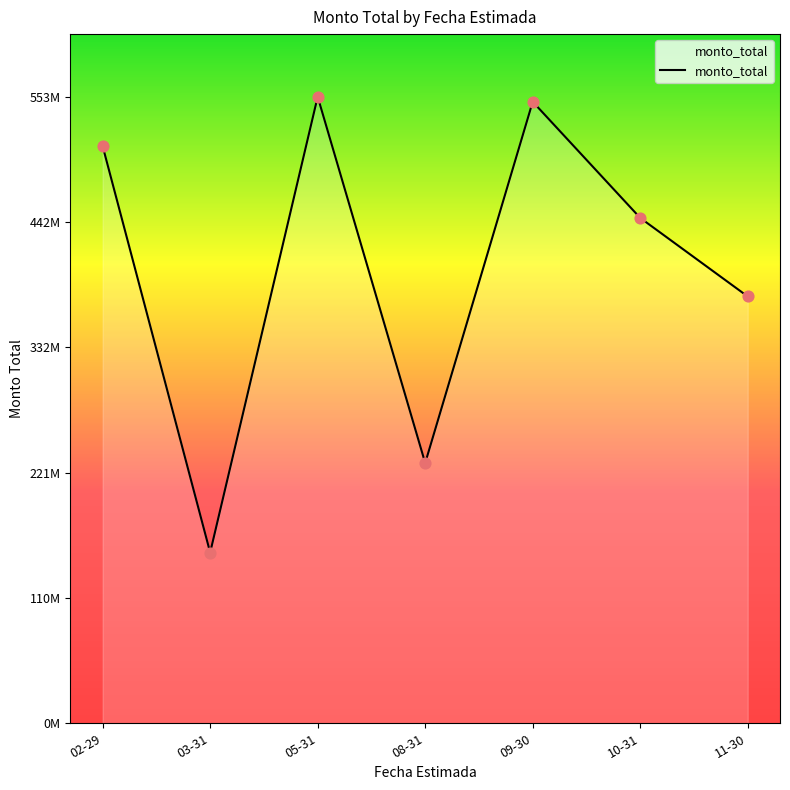

What is the ratio of the value at 11-30 to the value at 08-31?

1.6